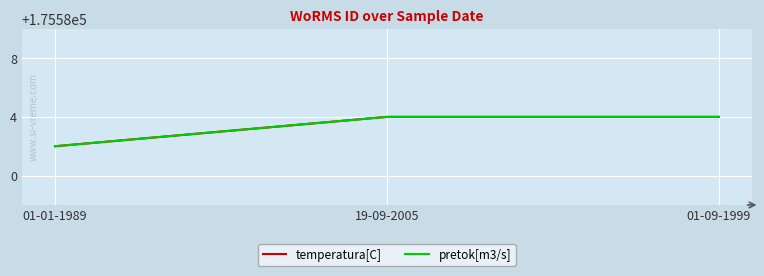

Rank the categories by temperatura[C] value from lowest to highest.

01-01-1989, 19-09-2005, 01-09-1999